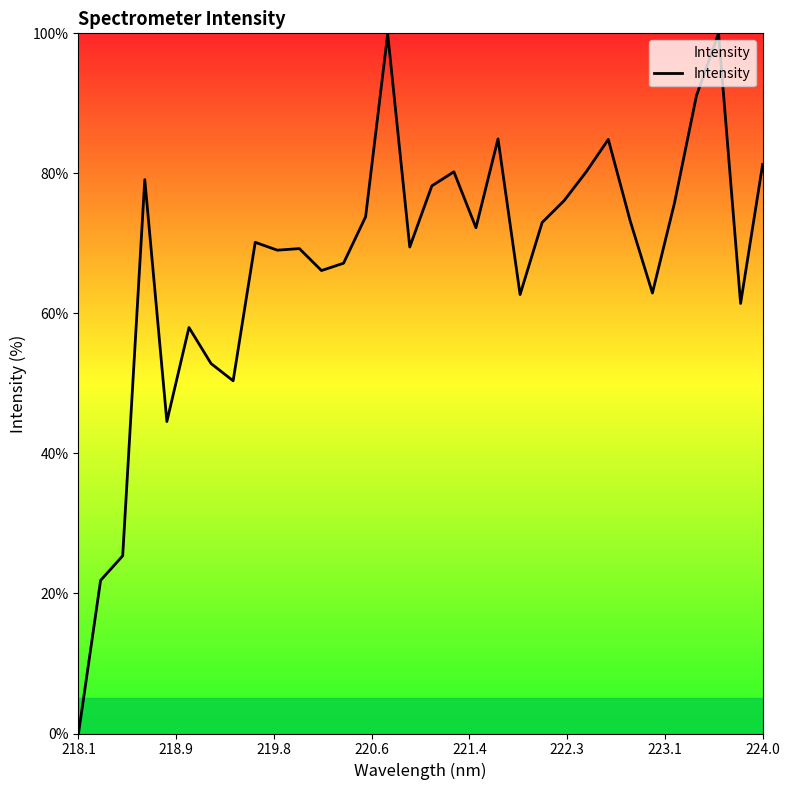

What is the maximum value shown in the chart?

100.0